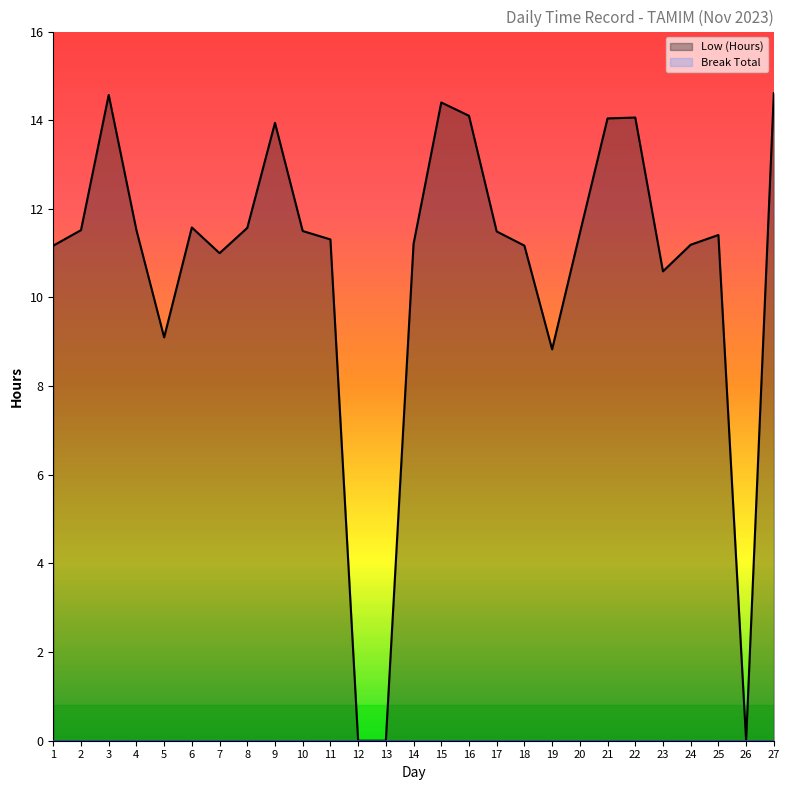

Rank the categories by value from highest to lowest.

27, 3, 15, 16, 22, 21, 9, 6, 8, 2, 4, 10, 17, 20, 25, 11, 14, 24, 1, 18, 7, 23, 5, 19, 12, 13, 26